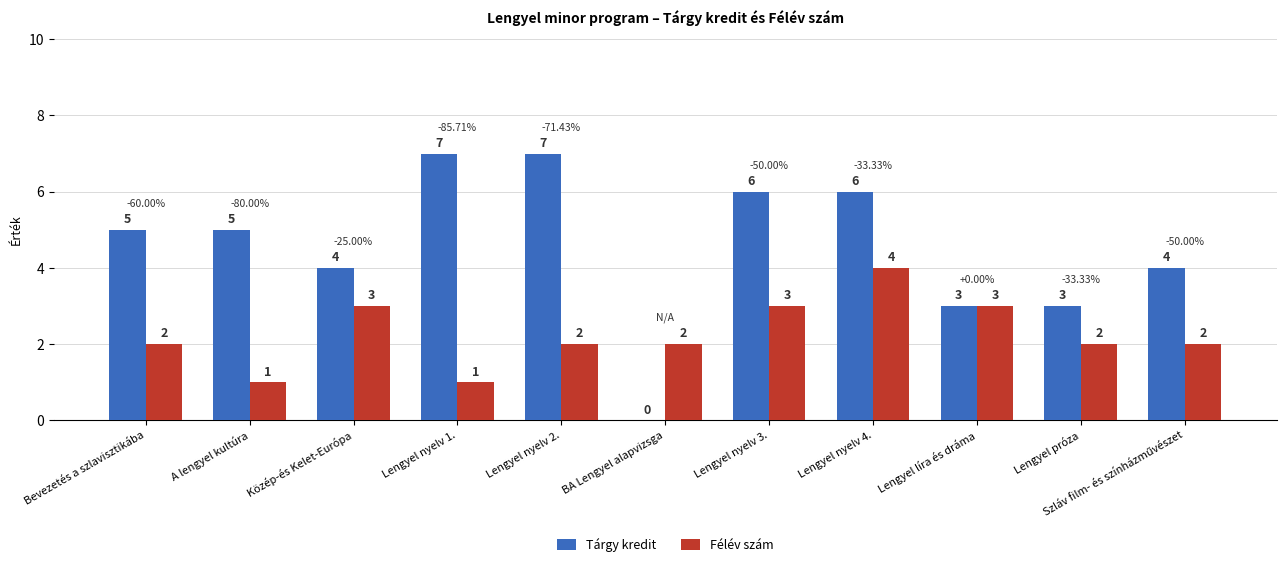

What are all the series names shown in the legend?

Tárgy kredit, Félév szám